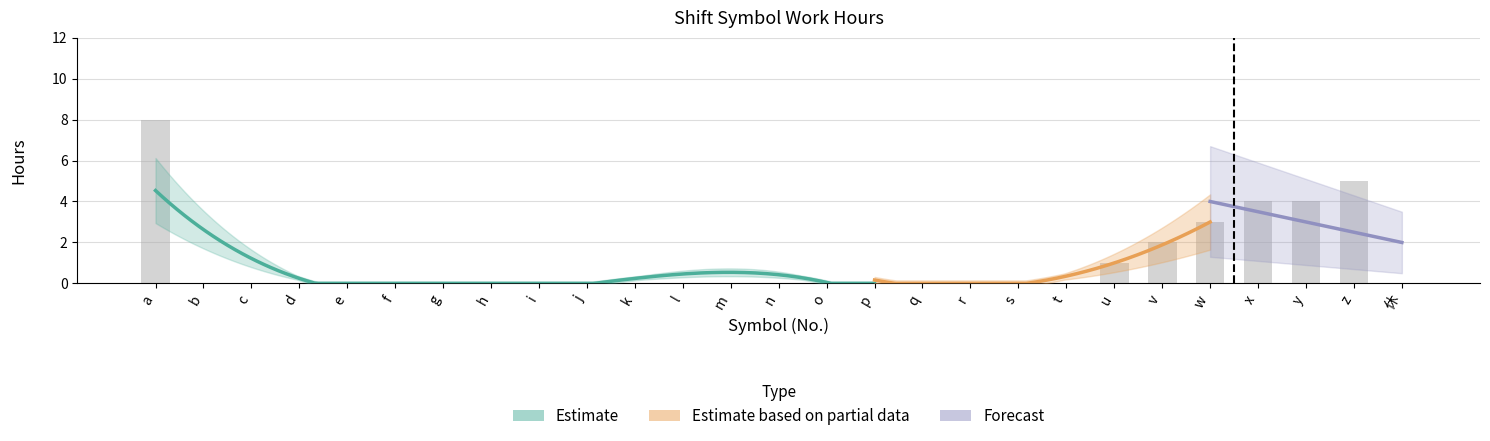

What is the sum of all values?

27